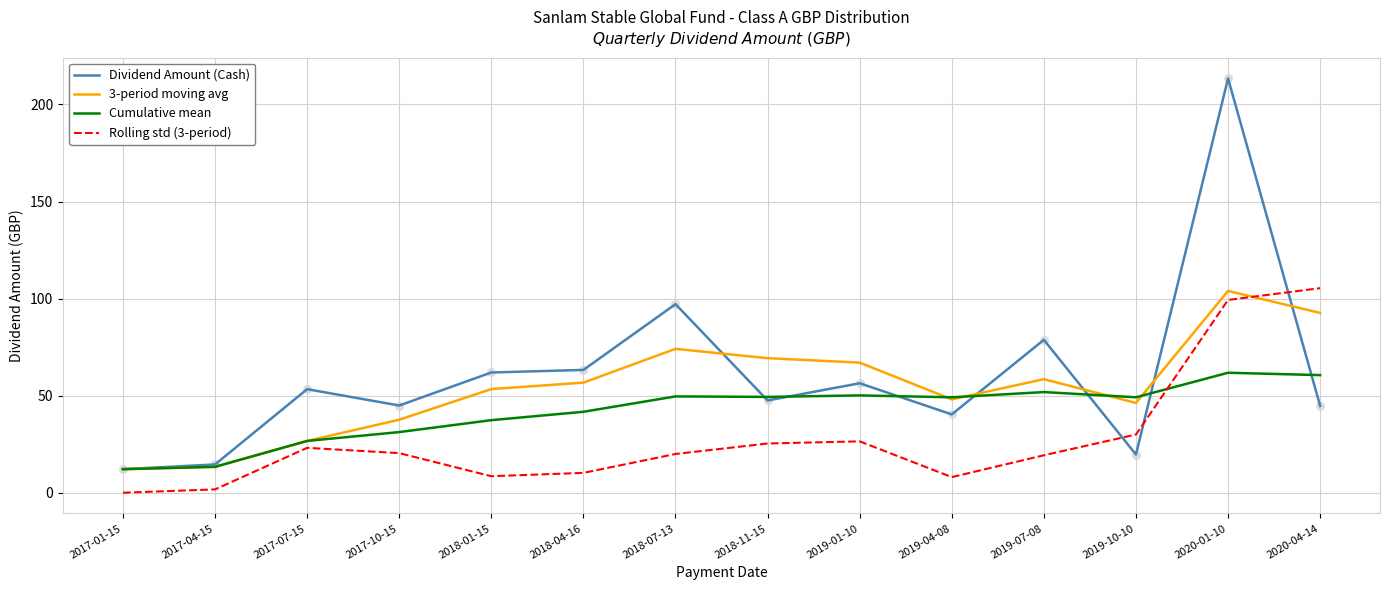

Is the value of Dividend Amount (Cash) at 2018-04-16 greater than the value of 3-period moving avg at 2019-04-08?

Yes